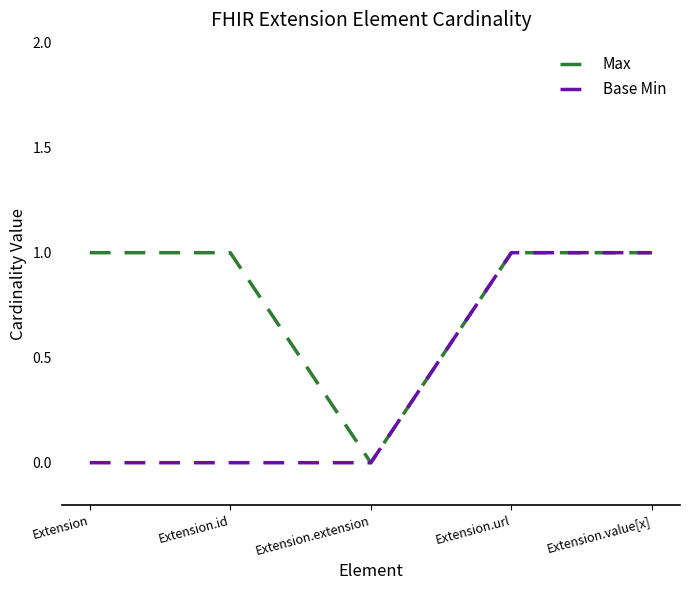

The value of Base Min at Extension.value[x] is 1. True or false?

True